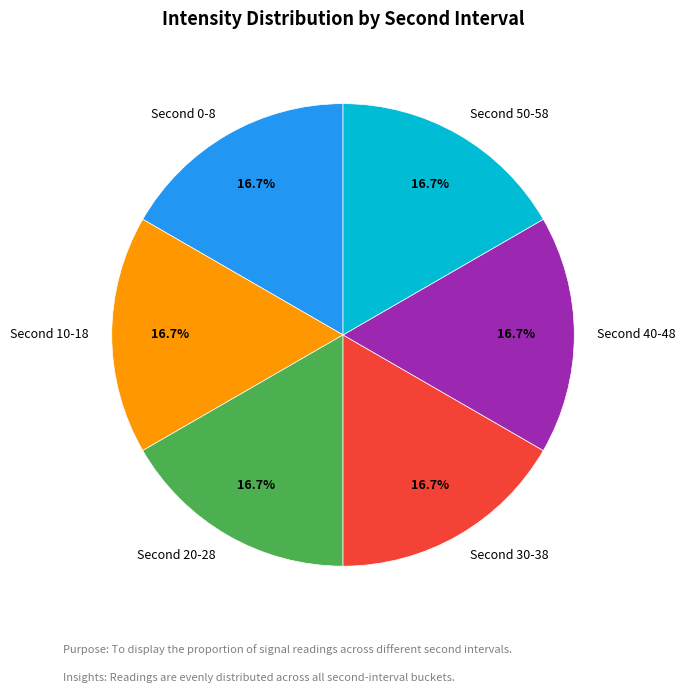

Is there a majority slice in this chart?

No